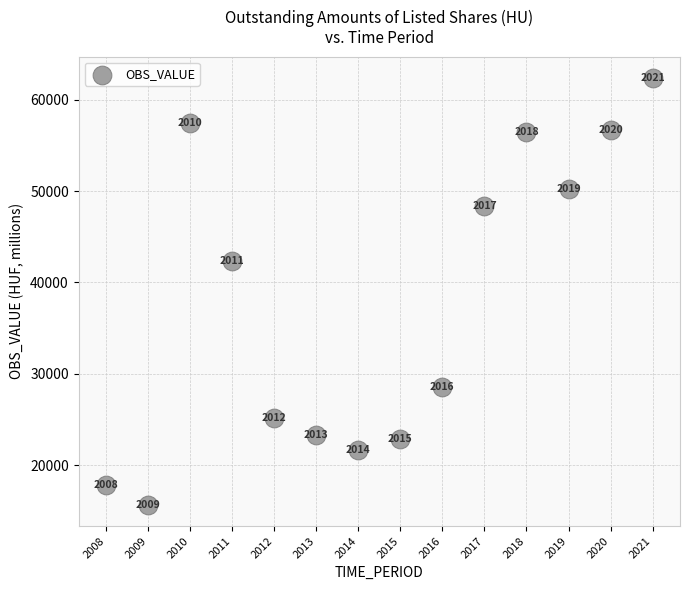

What Y value in the scatter plot is closest to 39019?

42380.0